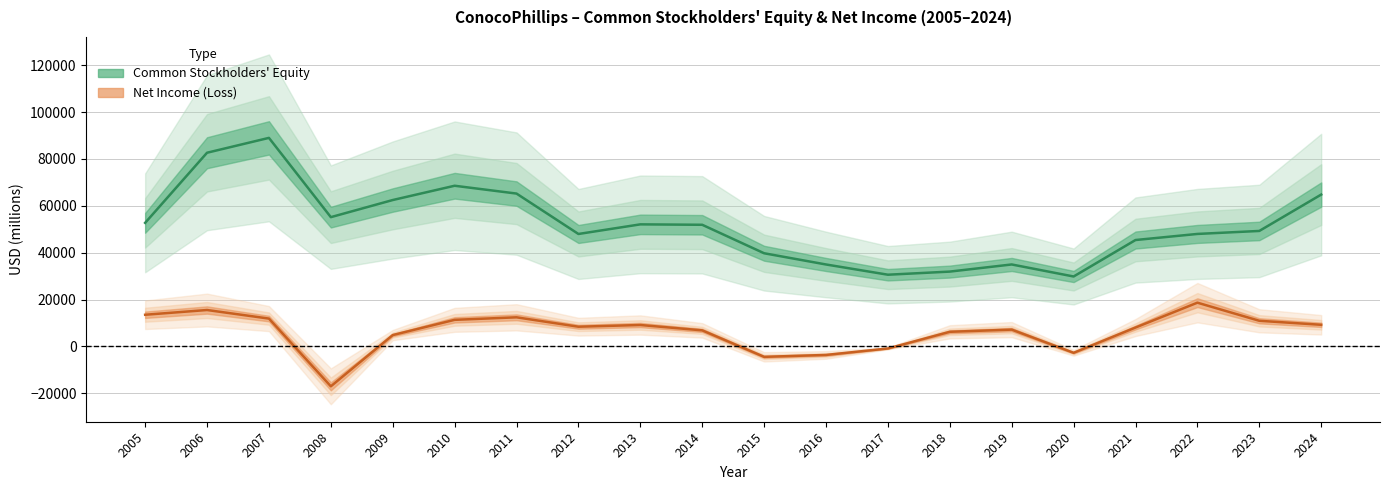

At which category does the chart reach its minimum across all series?

2008